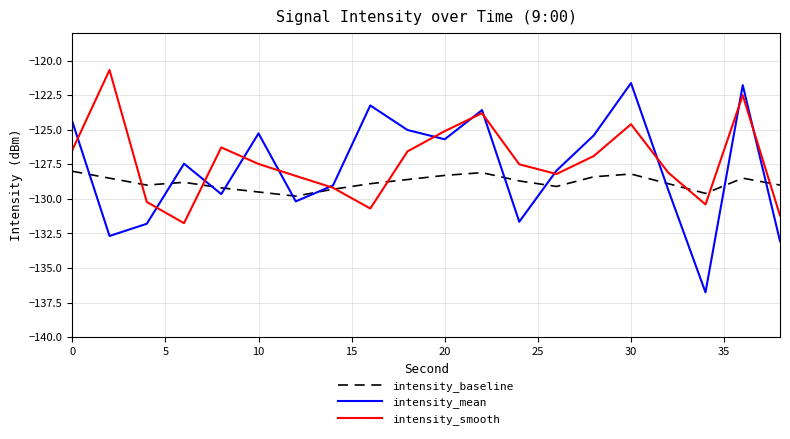

True or false: intensity_baseline and intensity_mean cross at least once.

True